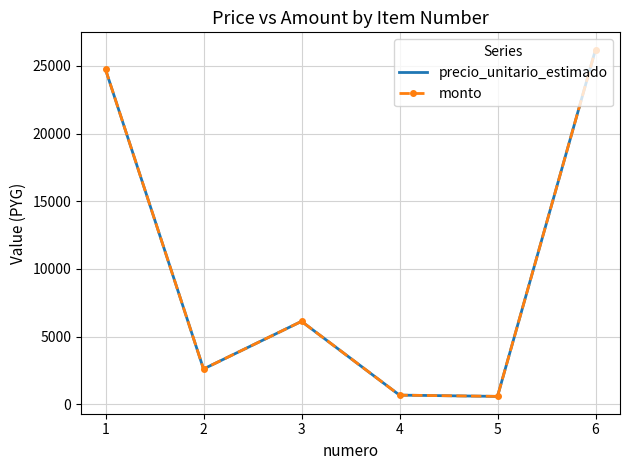

How many data points in precio_unitario_estimado are less than 6130?

3